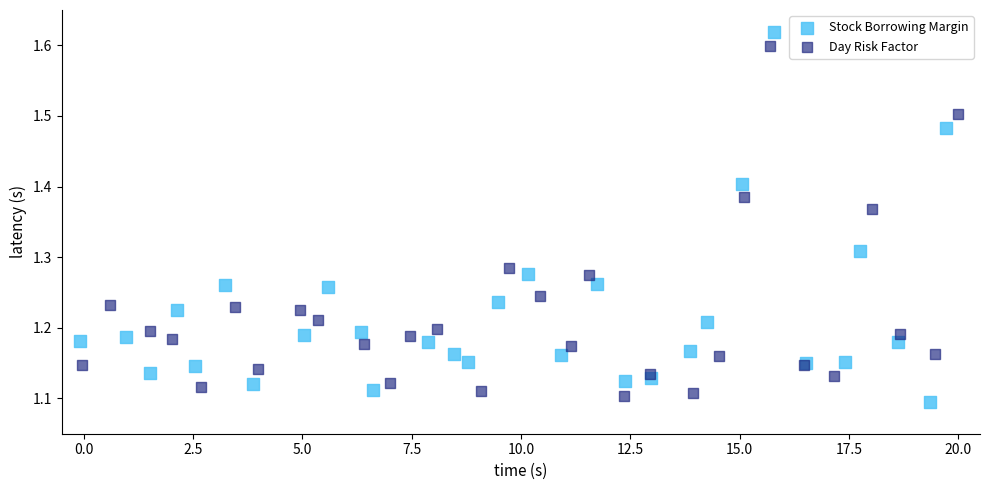

Which series contains the lowest Y value?

Stock Borrowing Margin